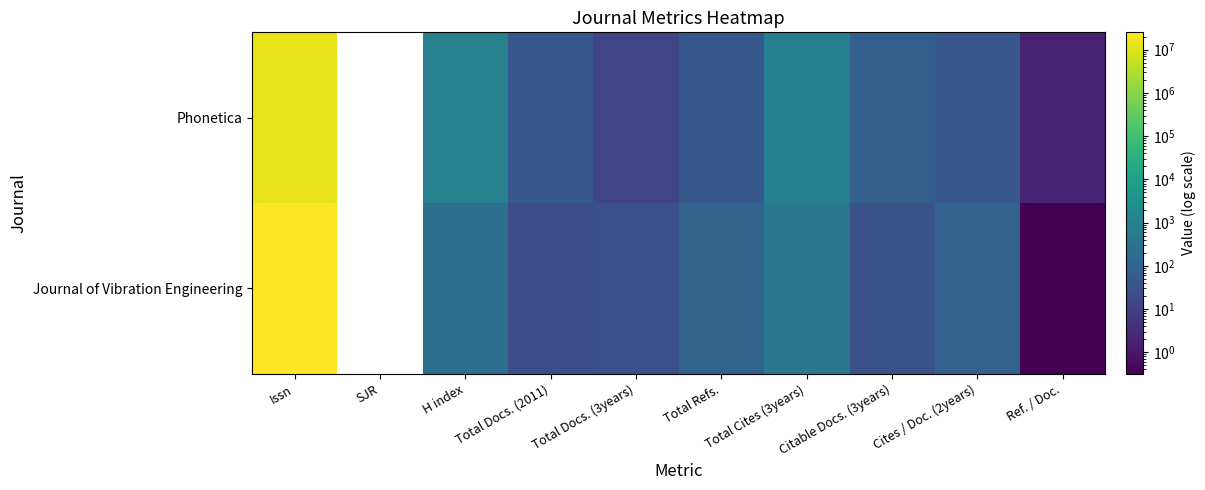

Is the value of Journal of Vibration Engineering at Ref. / Doc. greater than the value of Phonetica at Issn?

No